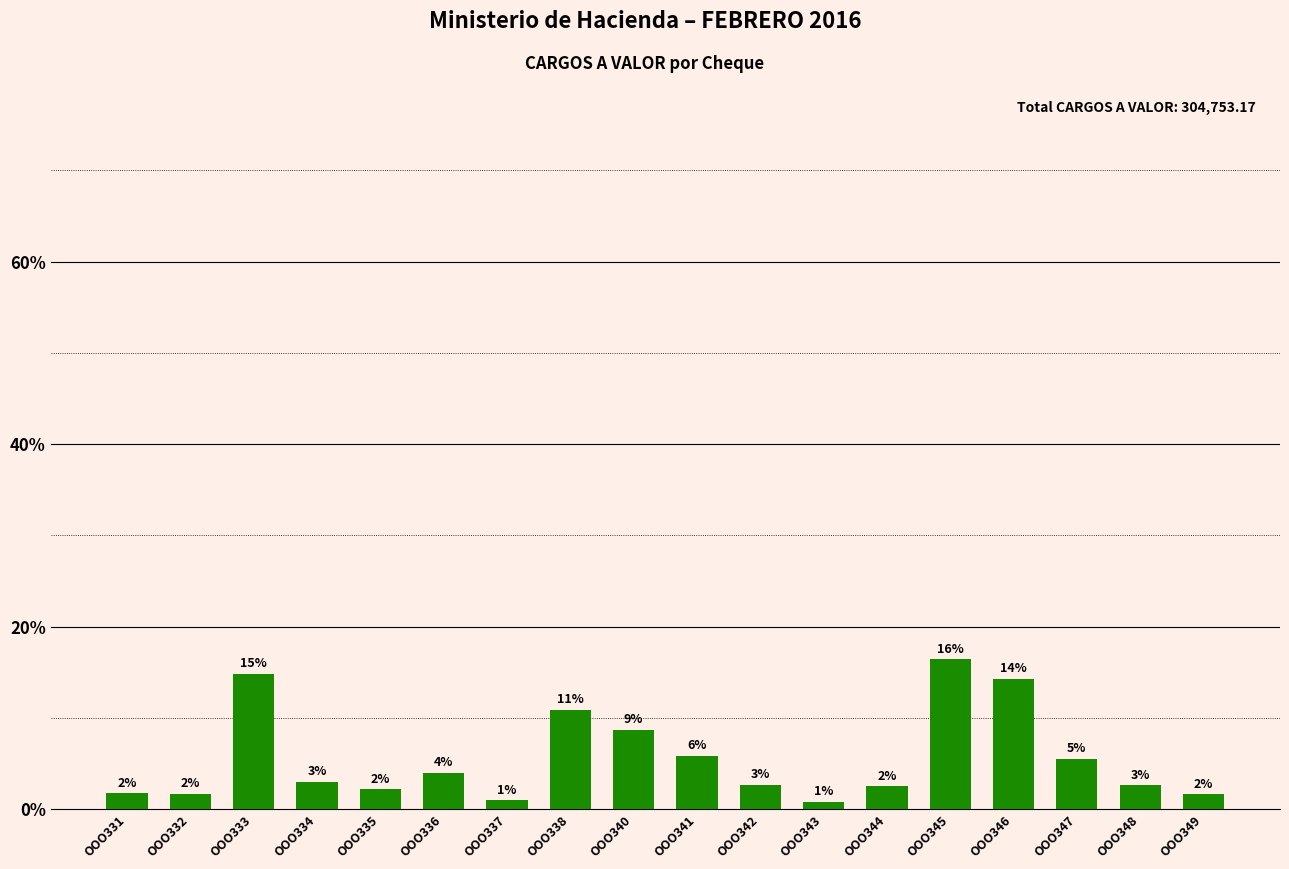

Reading right to left, transcribe all the data shown in this chart.

OOO349=1.6	OOO348=2.6	OOO347=5.5	OOO346=14.2	OOO345=16.4	OOO344=2.5	OOO343=0.8	OOO342=2.7	OOO341=5.9	OOO340=8.7	OOO338=10.9	OOO337=1.0	OOO336=4.0	OOO335=2.2	OOO334=3.0	OOO333=14.8	OOO332=1.7	OOO331=1.7